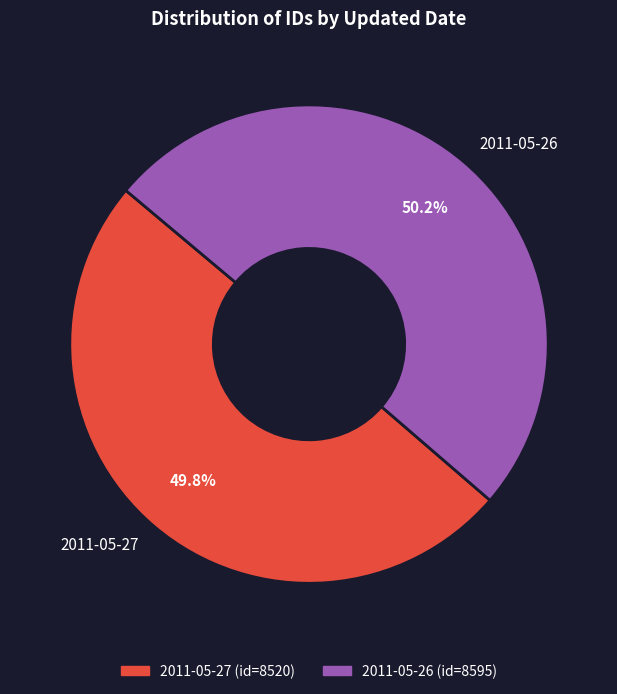

What is the ratio of the value at 2011-05-27 to the value at 2011-05-26?

1.0